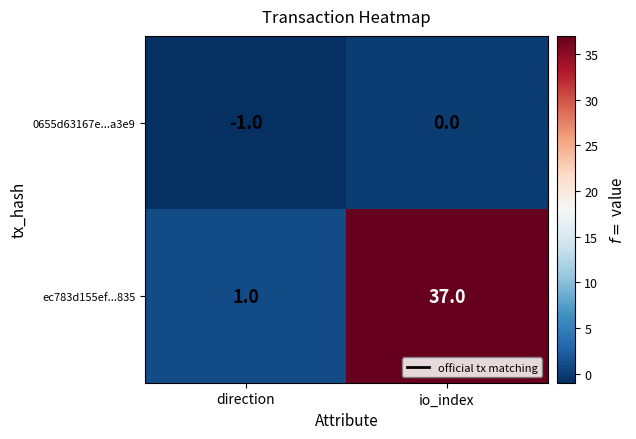

At how many categories does at least one series exceed 25?

1